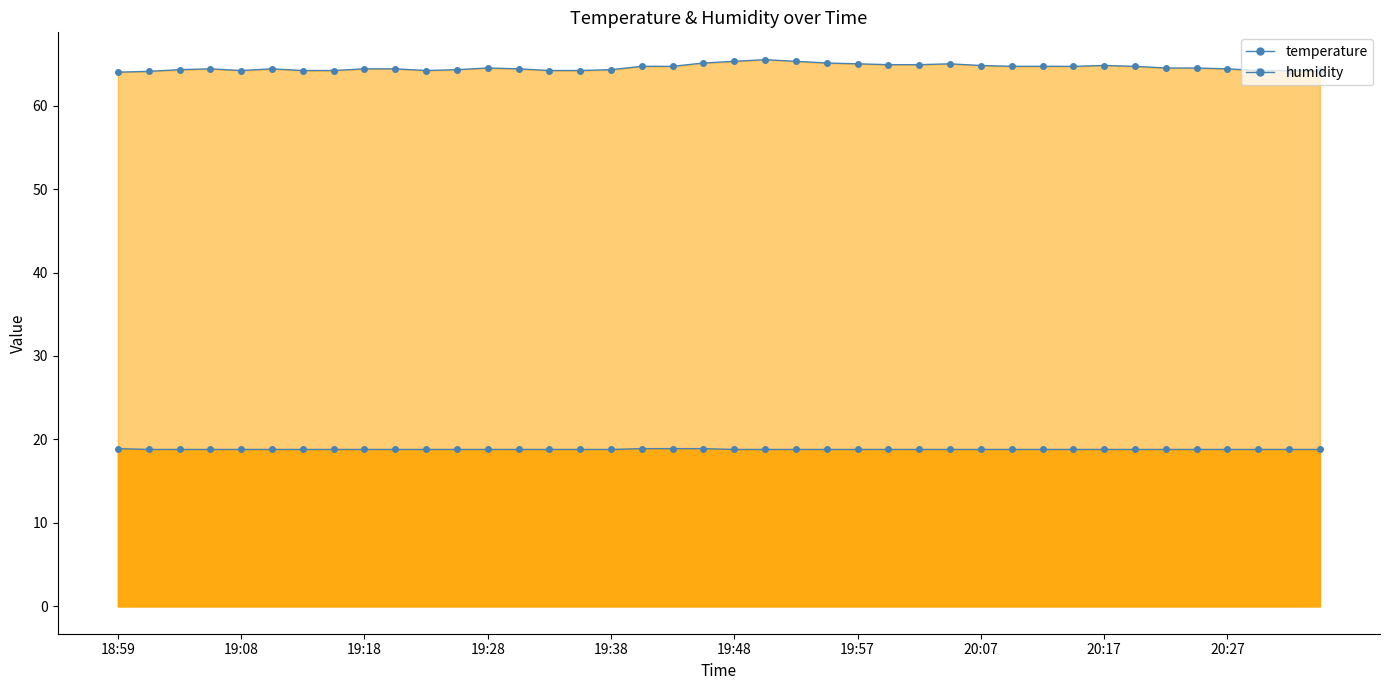

What are all the series names shown in the legend?

temperature, humidity